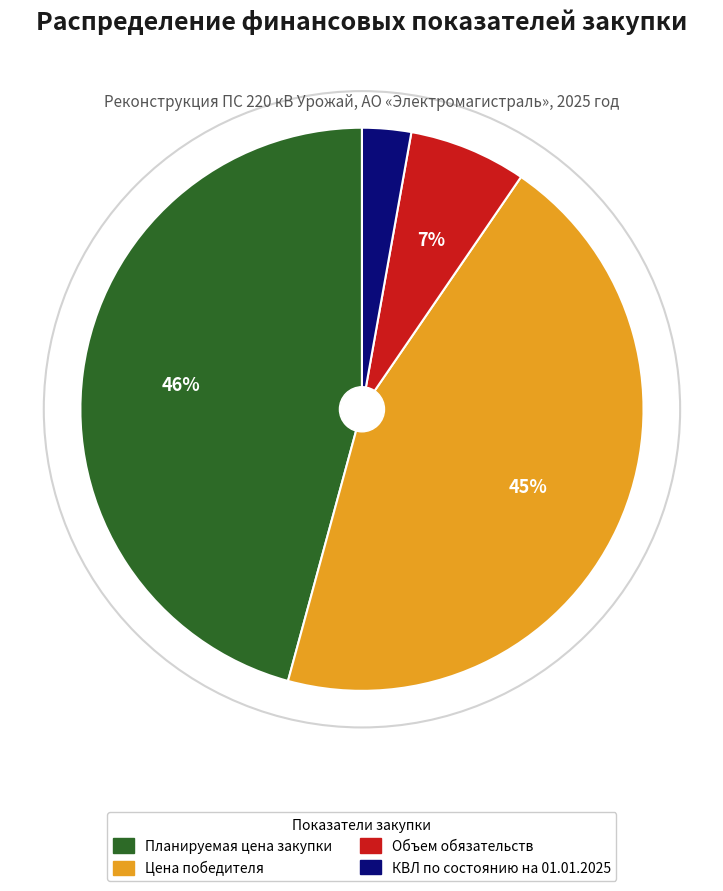

The Цена победителя slice represents 45% of the pie. True or false?

True